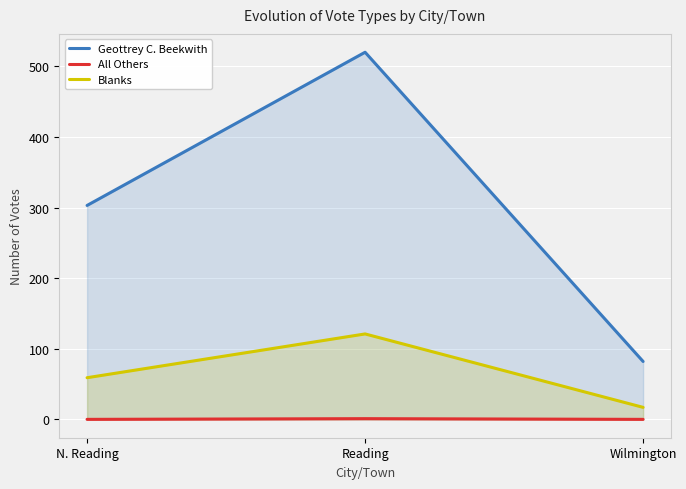

List the labels in order of Blanks value, smallest first.

Wilmington, N. Reading, Reading